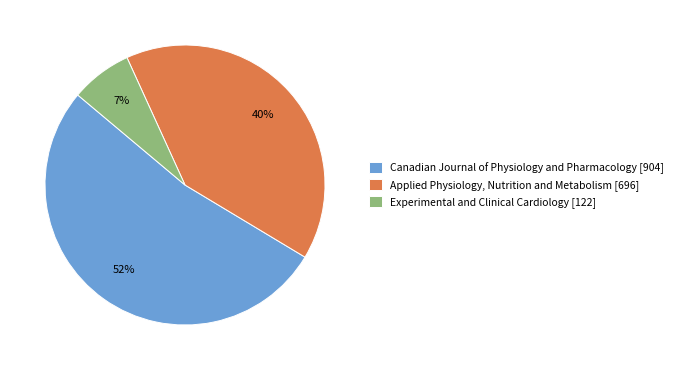

Does any single category account for the majority?

Yes